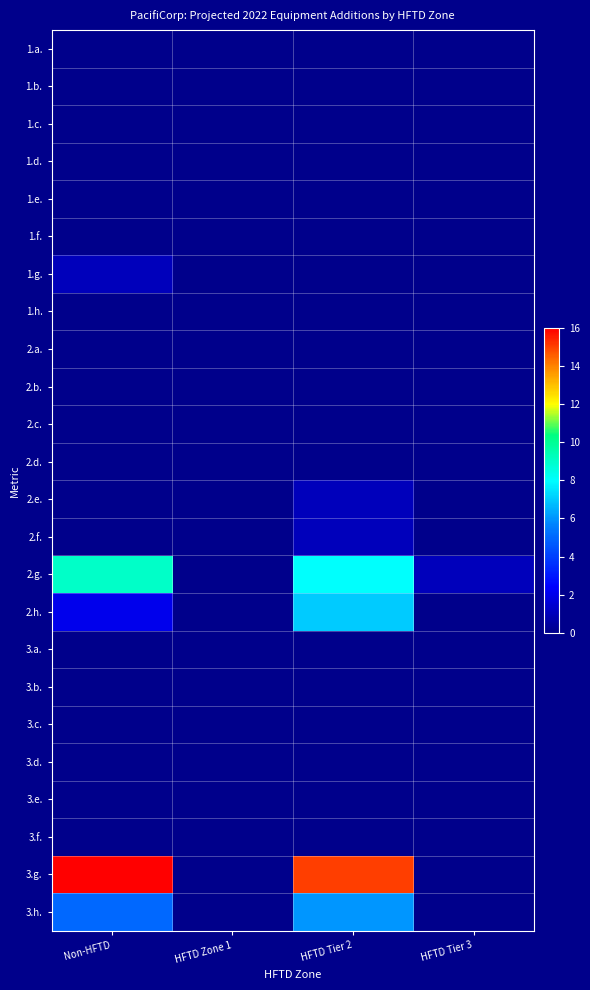

Reading right to left, transcribe all the data shown in this chart.

1.a.: HFTD Tier 3=0	HFTD Tier 2=0	HFTD Zone 1=0	Non-HFTD=0
1.b.: HFTD Tier 3=0	HFTD Tier 2=0	HFTD Zone 1=0	Non-HFTD=0
1.c.: HFTD Tier 3=0	HFTD Tier 2=0	HFTD Zone 1=0	Non-HFTD=0
1.d.: HFTD Tier 3=0	HFTD Tier 2=0	HFTD Zone 1=0	Non-HFTD=0
1.e.: HFTD Tier 3=0	HFTD Tier 2=0	HFTD Zone 1=0	Non-HFTD=0
1.f.: HFTD Tier 3=0	HFTD Tier 2=0	HFTD Zone 1=0	Non-HFTD=0
1.g.: HFTD Tier 3=0	HFTD Tier 2=0	HFTD Zone 1=0	Non-HFTD=1
1.h.: HFTD Tier 3=0	HFTD Tier 2=0	HFTD Zone 1=0	Non-HFTD=0
2.a.: HFTD Tier 3=0	HFTD Tier 2=0	HFTD Zone 1=0	Non-HFTD=0
2.b.: HFTD Tier 3=0	HFTD Tier 2=0	HFTD Zone 1=0	Non-HFTD=0
2.c.: HFTD Tier 3=0	HFTD Tier 2=0	HFTD Zone 1=0	Non-HFTD=0
2.d.: HFTD Tier 3=0	HFTD Tier 2=0	HFTD Zone 1=0	Non-HFTD=0
2.e.: HFTD Tier 3=0	HFTD Tier 2=1	HFTD Zone 1=0	Non-HFTD=0
2.f.: HFTD Tier 3=0	HFTD Tier 2=1	HFTD Zone 1=0	Non-HFTD=0
2.g.: HFTD Tier 3=1	HFTD Tier 2=8	HFTD Zone 1=0	Non-HFTD=9
2.h.: HFTD Tier 3=0	HFTD Tier 2=7	HFTD Zone 1=0	Non-HFTD=2
3.a.: HFTD Tier 3=0	HFTD Tier 2=0	HFTD Zone 1=0	Non-HFTD=0
3.b.: HFTD Tier 3=0	HFTD Tier 2=0	HFTD Zone 1=0	Non-HFTD=0
3.c.: HFTD Tier 3=0	HFTD Tier 2=0	HFTD Zone 1=0	Non-HFTD=0
3.d.: HFTD Tier 3=0	HFTD Tier 2=0	HFTD Zone 1=0	Non-HFTD=0
3.e.: HFTD Tier 3=0	HFTD Tier 2=0	HFTD Zone 1=0	Non-HFTD=0
3.f.: HFTD Tier 3=0	HFTD Tier 2=0	HFTD Zone 1=0	Non-HFTD=0
3.g.: HFTD Tier 3=0	HFTD Tier 2=15	HFTD Zone 1=0	Non-HFTD=16
3.h.: HFTD Tier 3=0	HFTD Tier 2=6	HFTD Zone 1=0	Non-HFTD=5